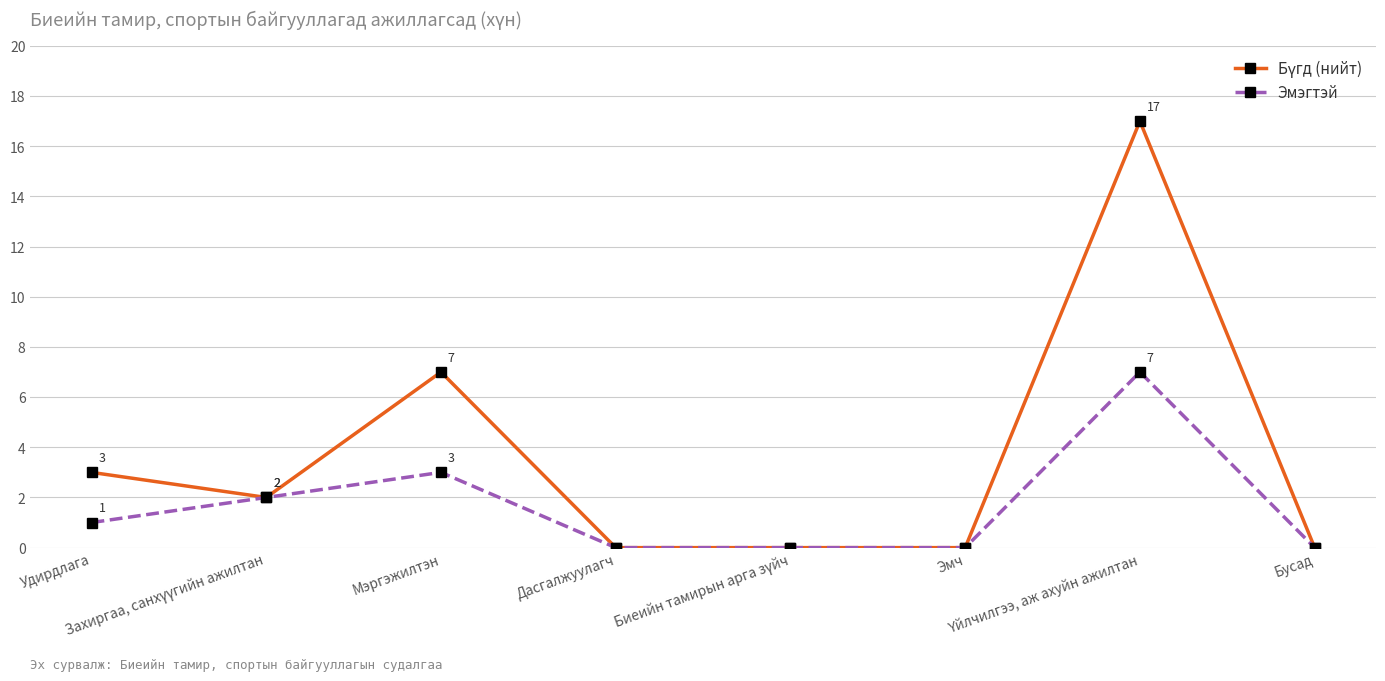

Count the Эмэгтэй values in the range 0 to 3.

7